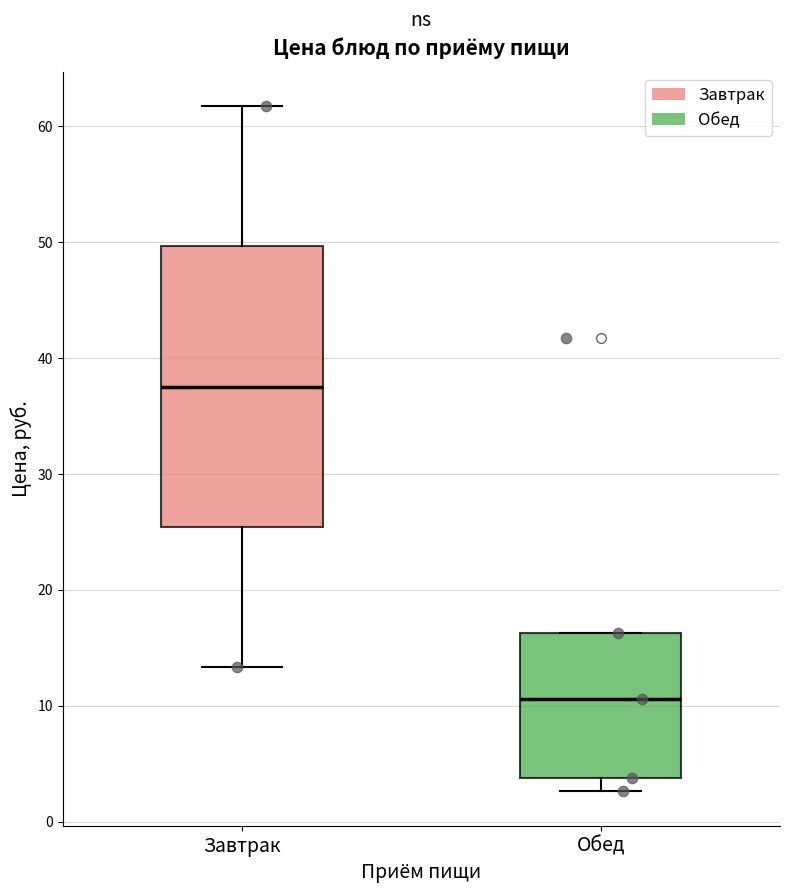

Comparing the boxes themselves (not the whiskers), which one is the tallest?

Завтрак